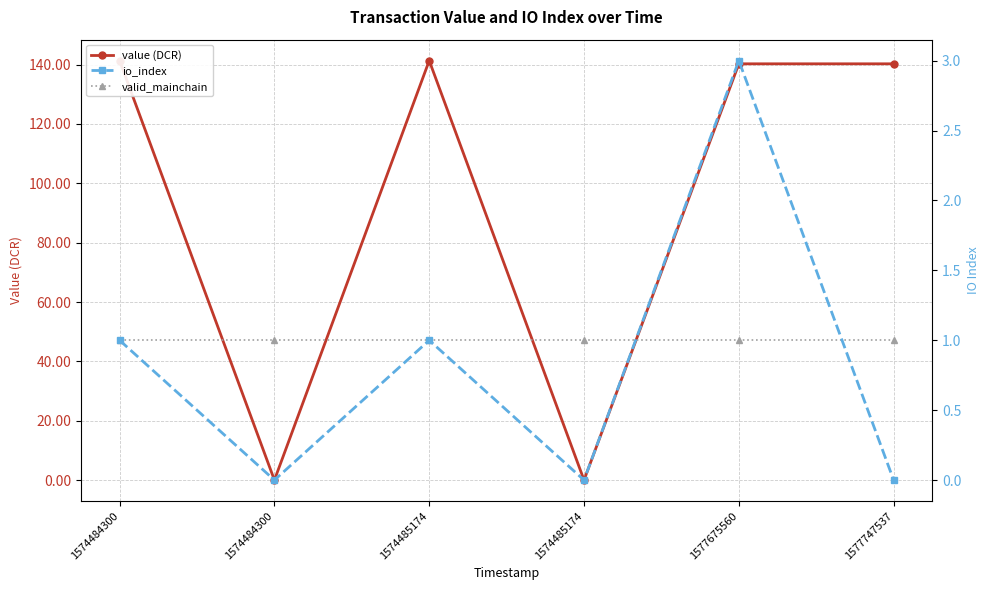

Count the number of categories in the chart.

6